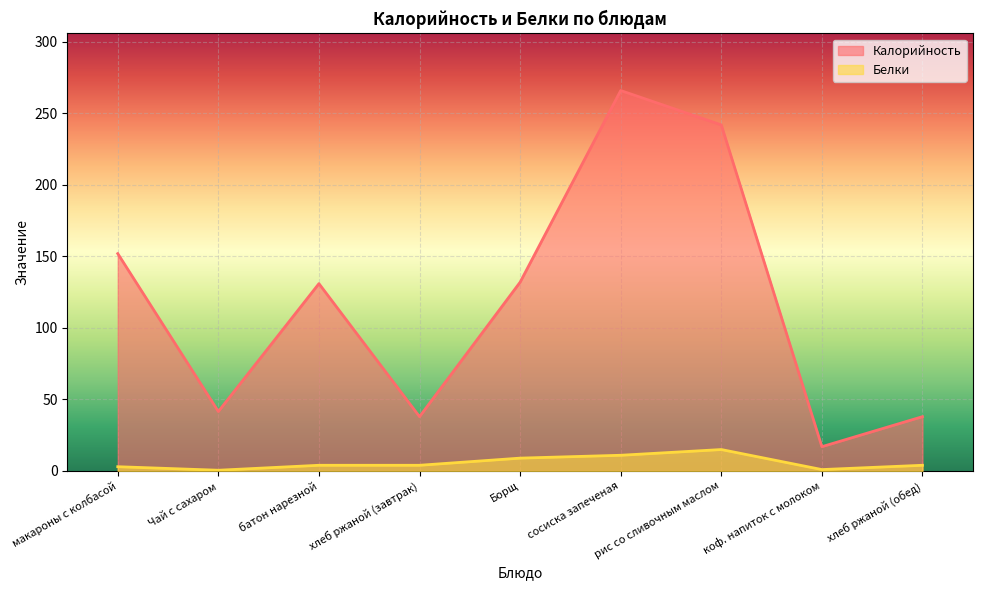

How many lines are shown in the chart?

2